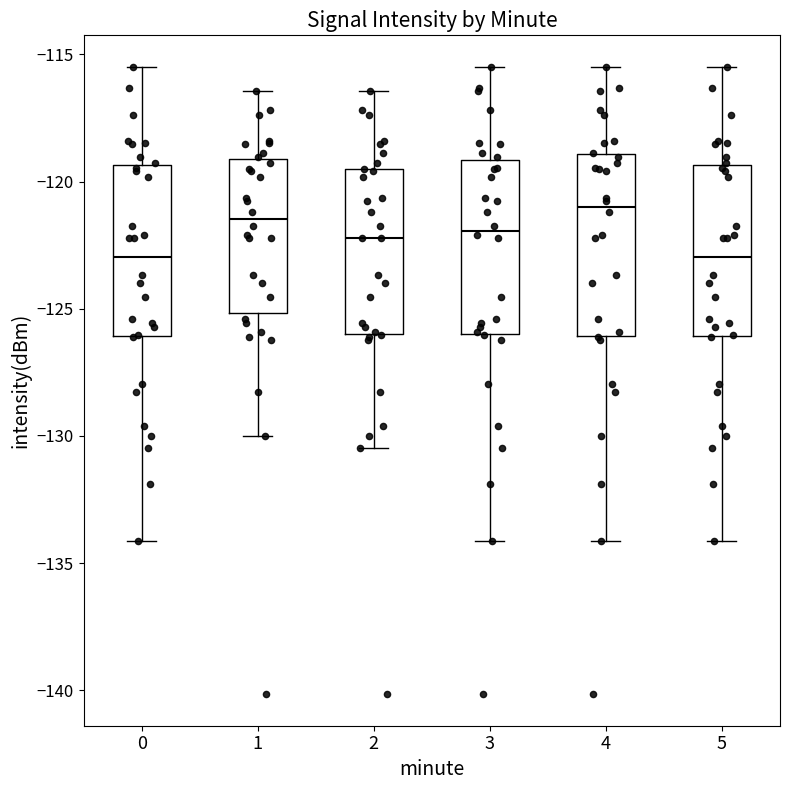

Where does the upper whisker of the box at x = 0 end on the y-axis? The values are not printed on the chart, so give them approximately, as read against the axis.

-115.5